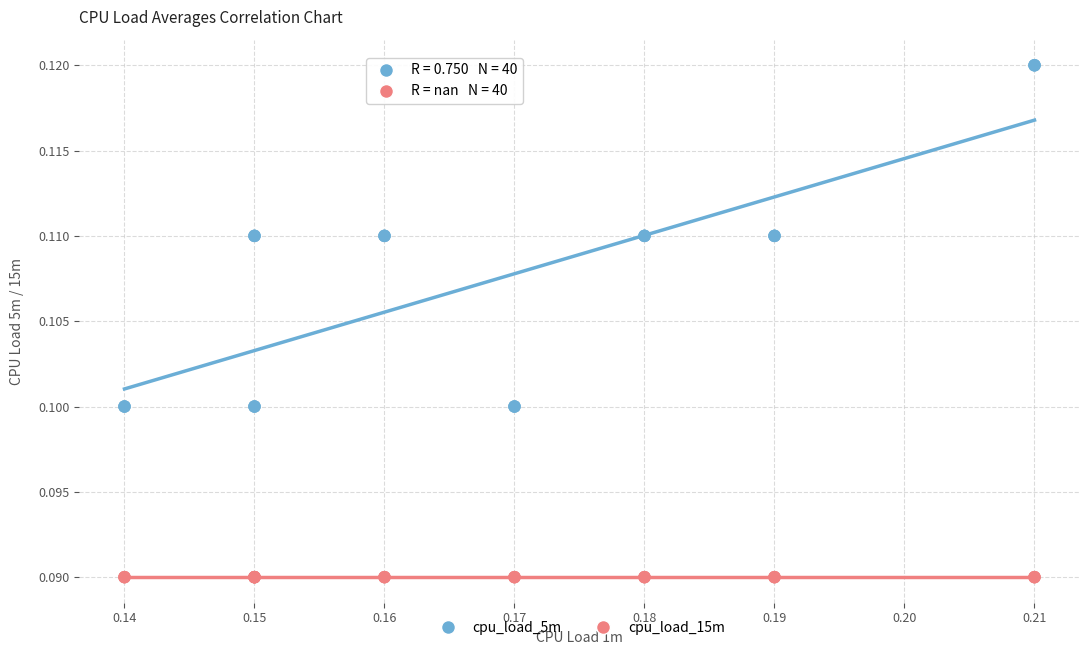

Which series reaches the minimum Y coordinate?

cpu_load_15m